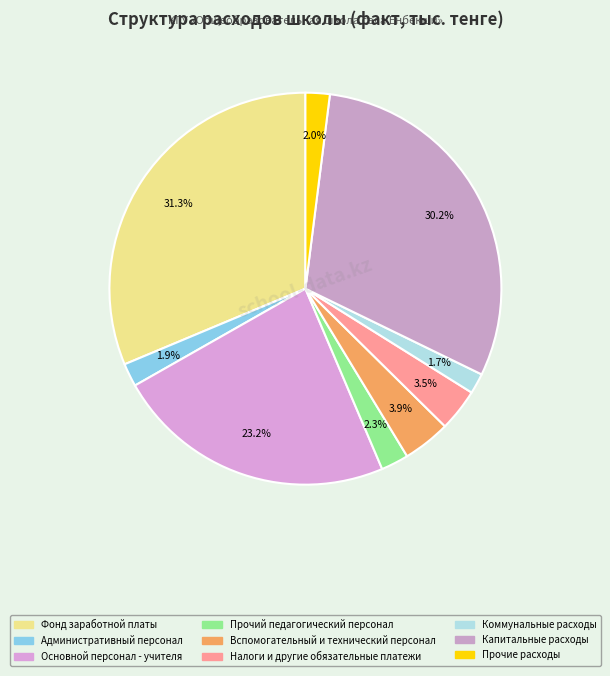

Which category has the biggest portion of the pie?

Фонд заработной платы